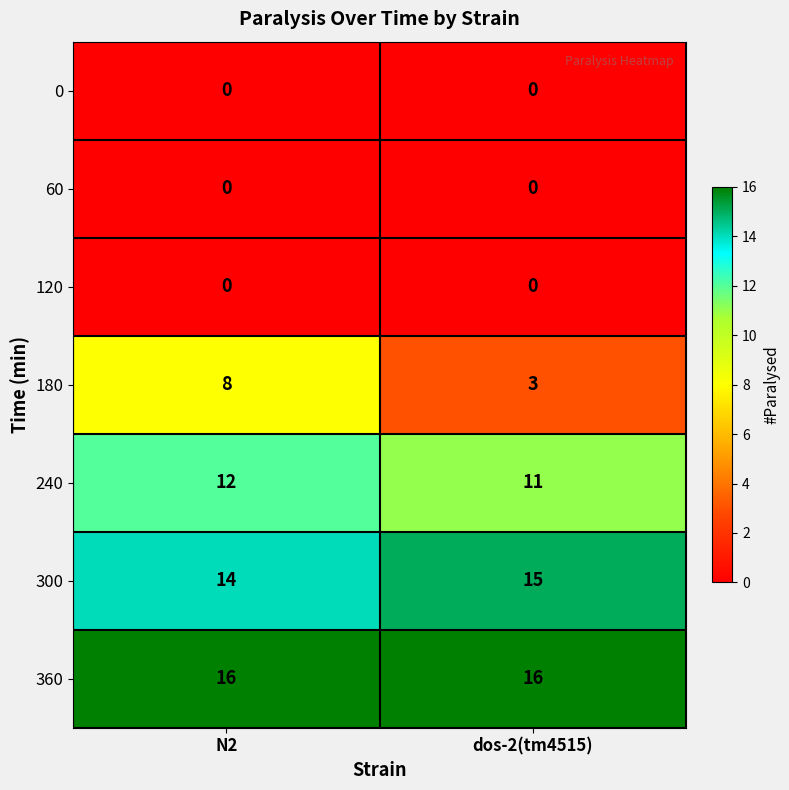

Between N2 and dos-2(tm4515), which series saw the biggest shift?

180